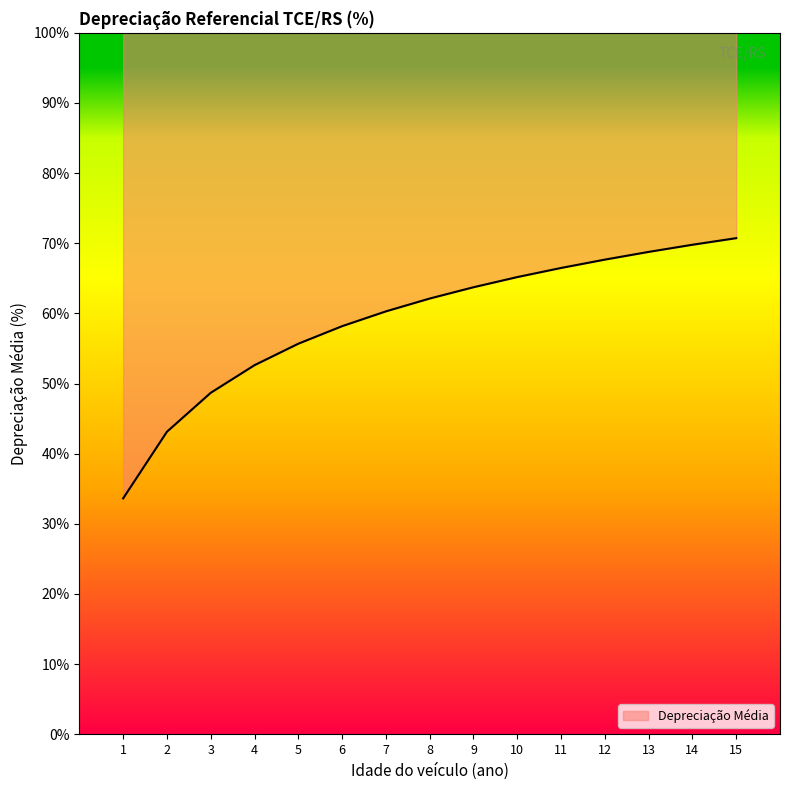

What is the change in value from 1 to 6?

+24.5